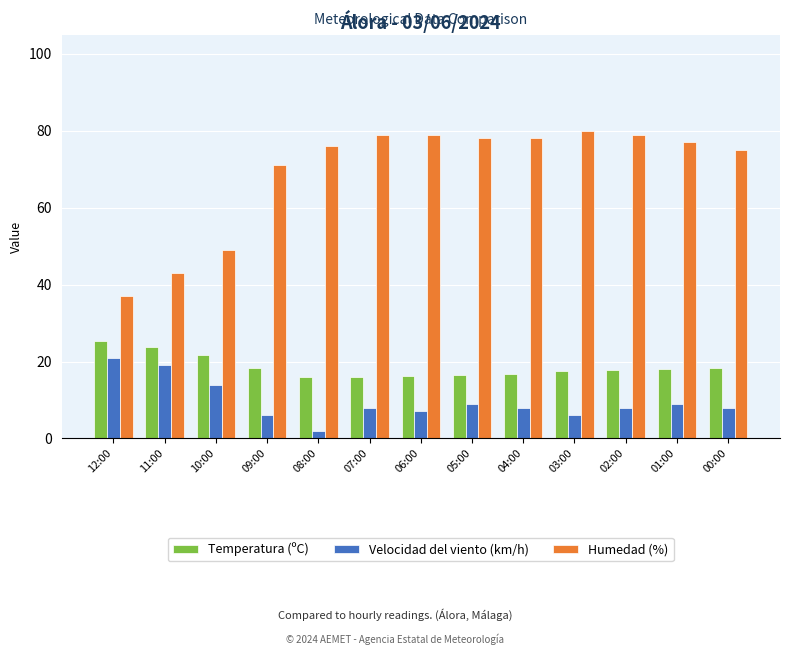

Which category has the lowest value in the Velocidad del viento (km/h) series?

08:00